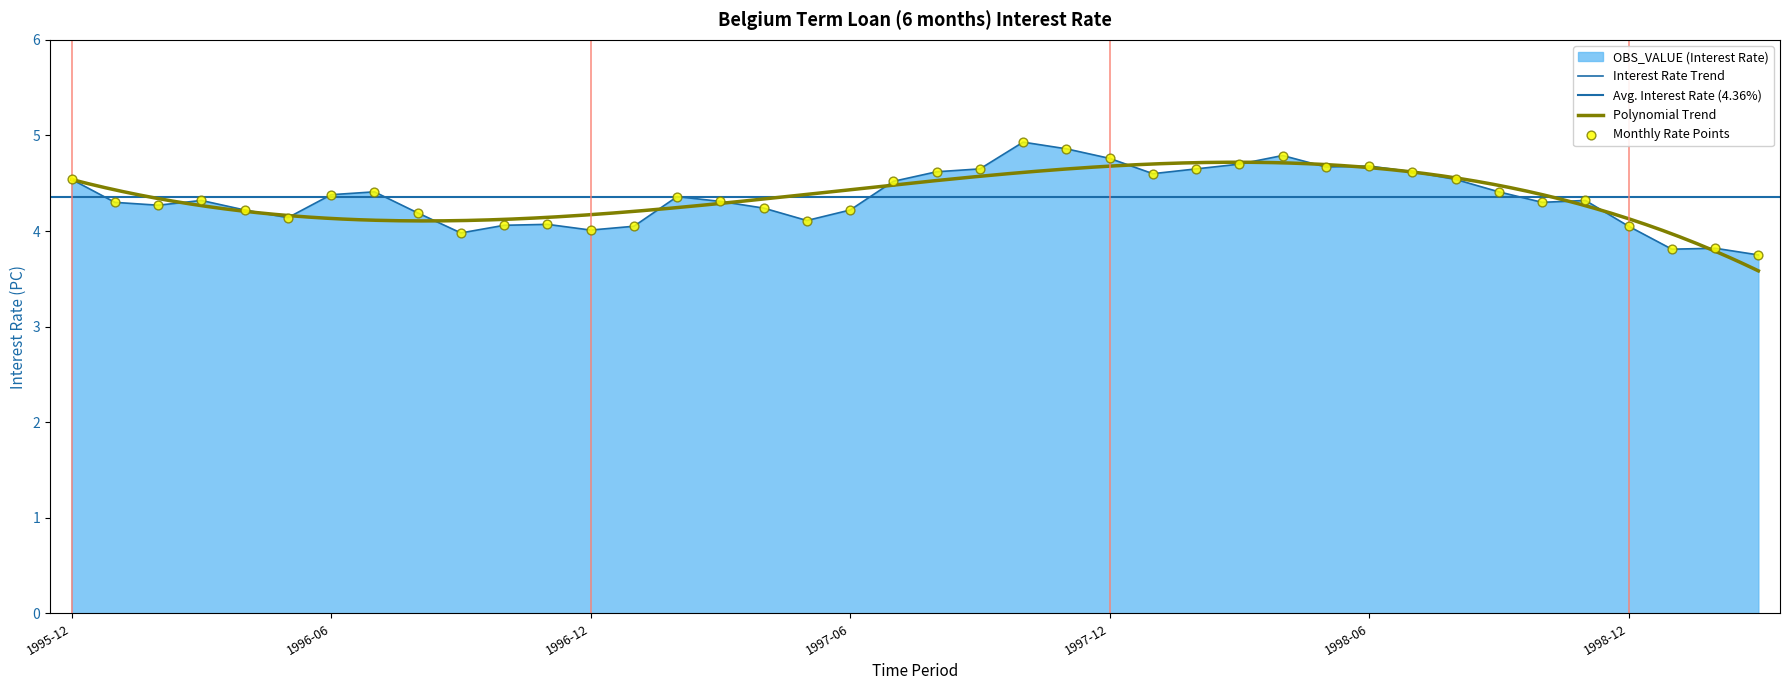

Which has a higher value, 1997-09 or 1998-06?

1998-06